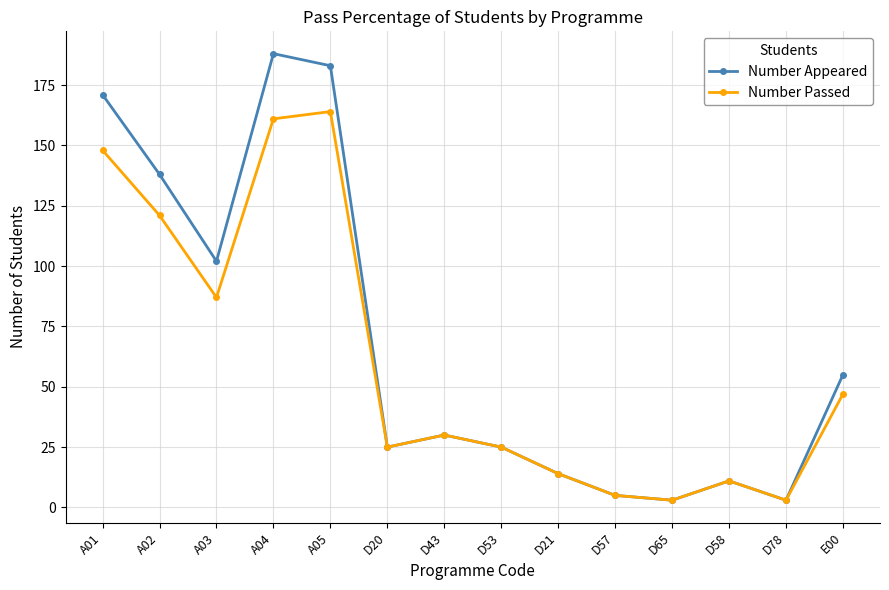

The Number Passed series shows 11 at D58. True or false?

True